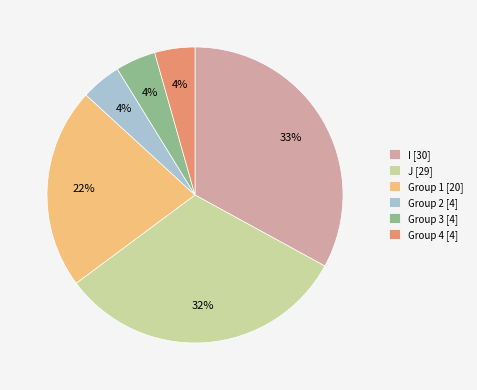

Is there any slice that represents more than half of the pie?

No